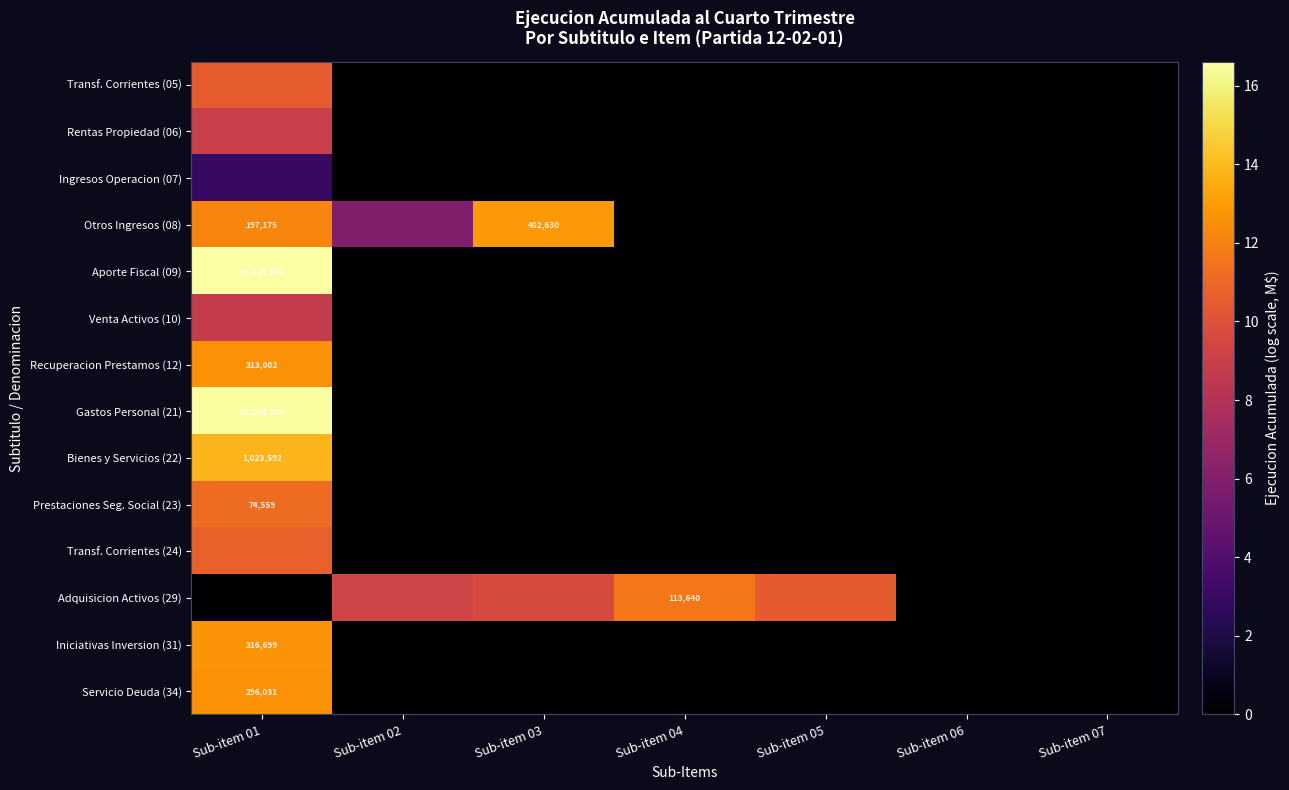

How many data points in Ingresos Operacion (07) are above 0?

1